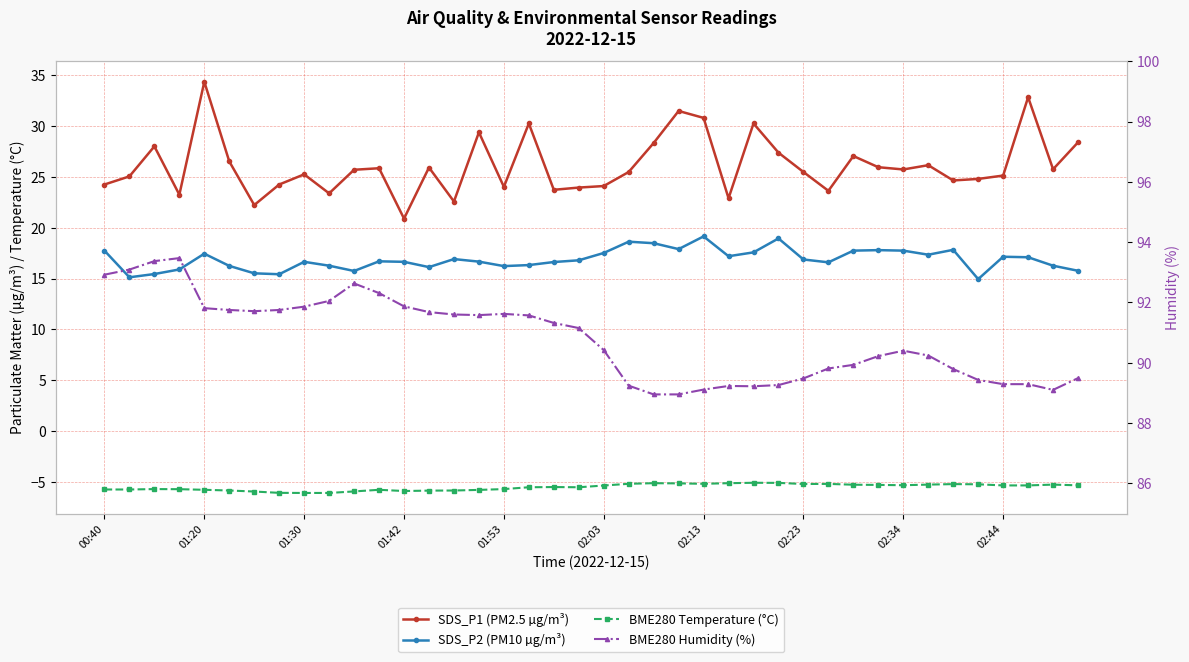

True or false: SDS_P1 (PM2.5 µg/m³) and BME280 Humidity (%) intersect in this chart.

False